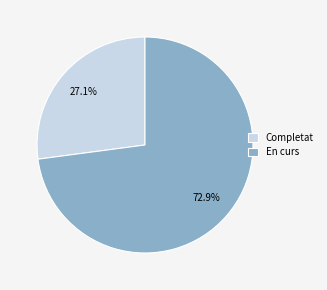

Rank the categories by value from lowest to highest.

Completat, En curs